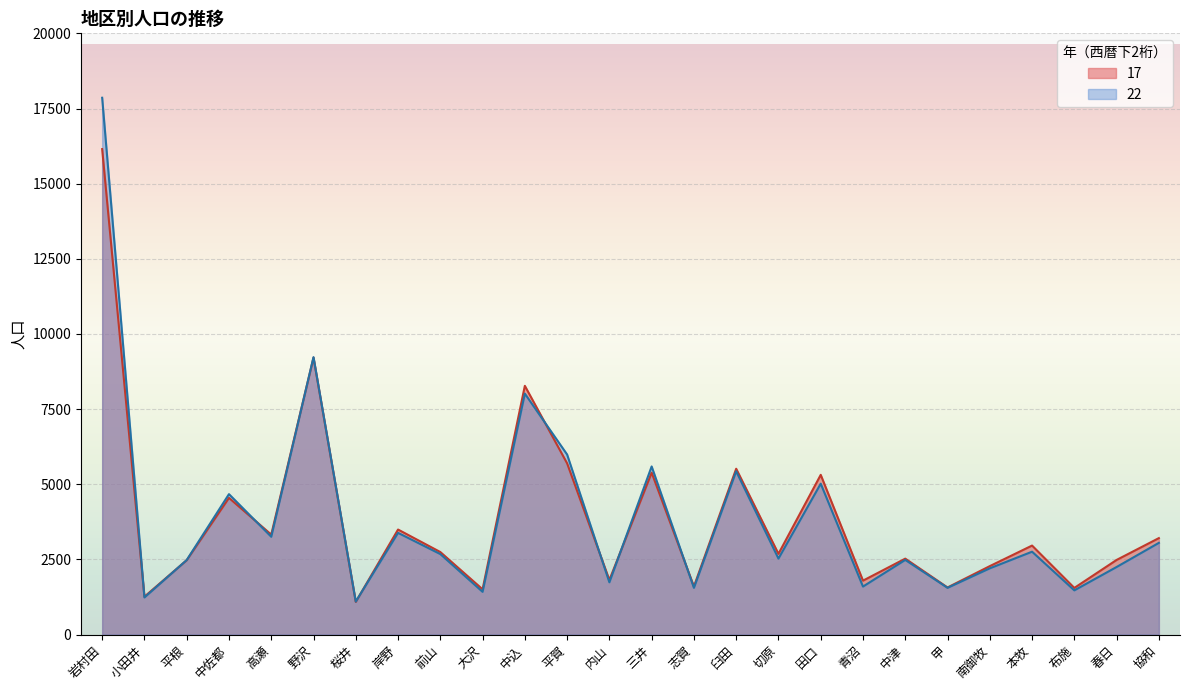

What is the difference between the maximum and minimum values in the 17 series?

15064